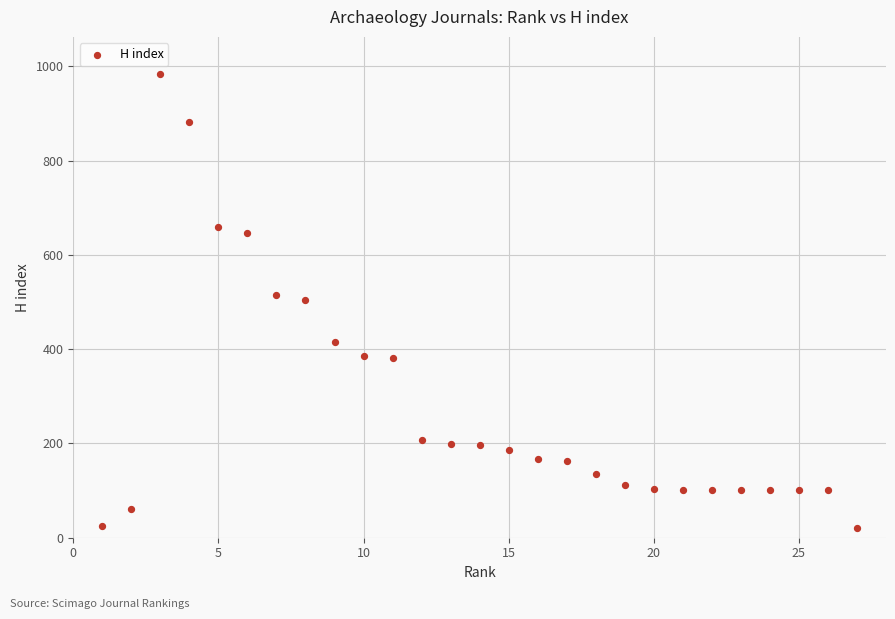

What is the range of X values (max minus min)?

26